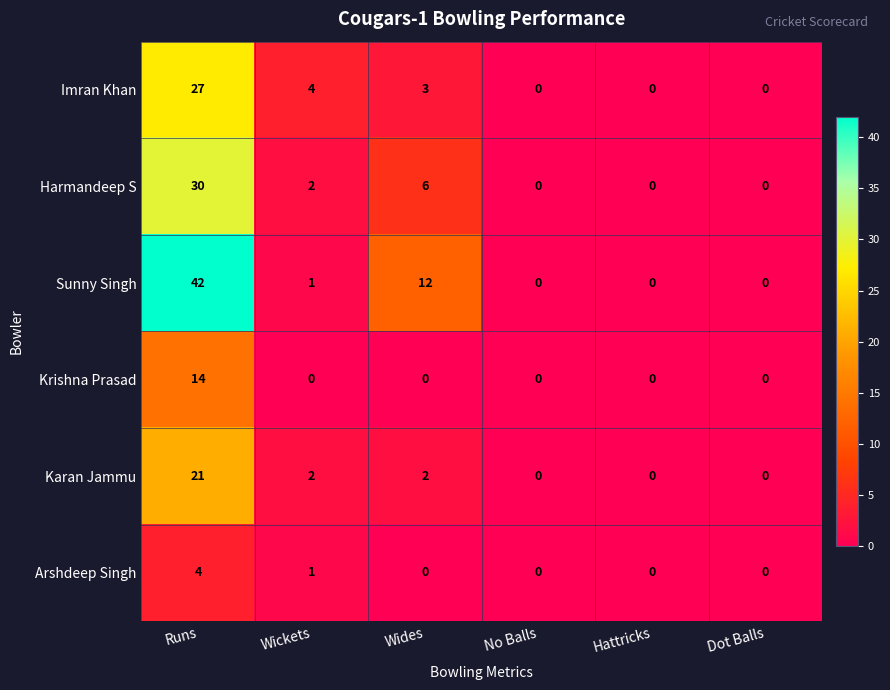

True or false: Karan Jammu has a value of 12 at Hattricks.

False